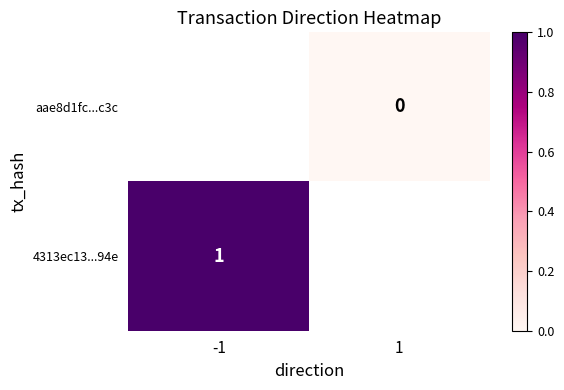

The 4313ec13...94e series shows 1 at -1. True or false?

True